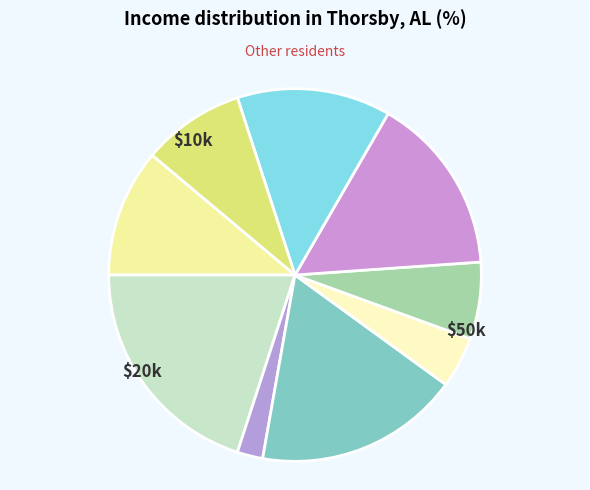

How many segments does this pie chart have?

9